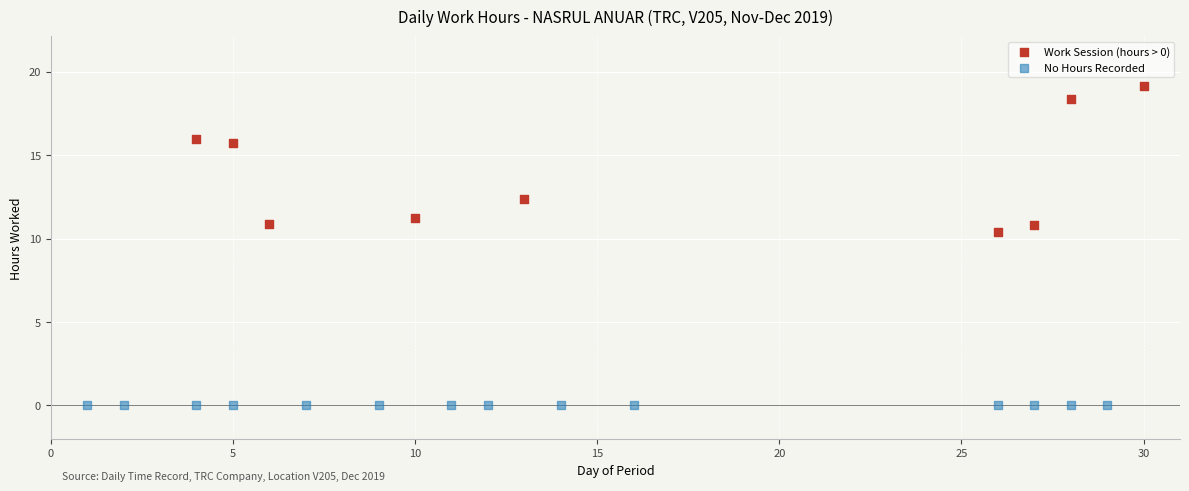

What are all the series names shown in the legend?

Work Session (hours > 0), No Hours Recorded